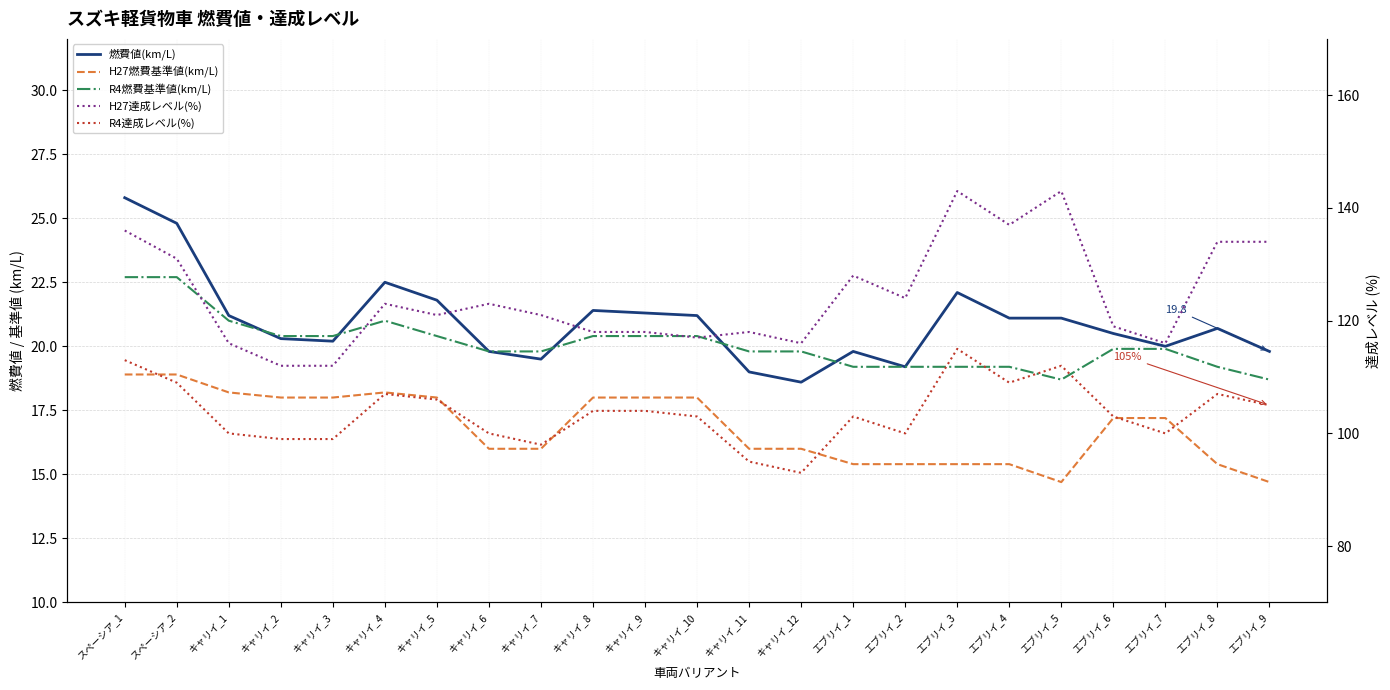

What are all the series names shown in the legend?

燃費値(km/L), H27燃費基準値(km/L), R4燃費基準値(km/L), H27達成レベル(%), R4達成レベル(%)